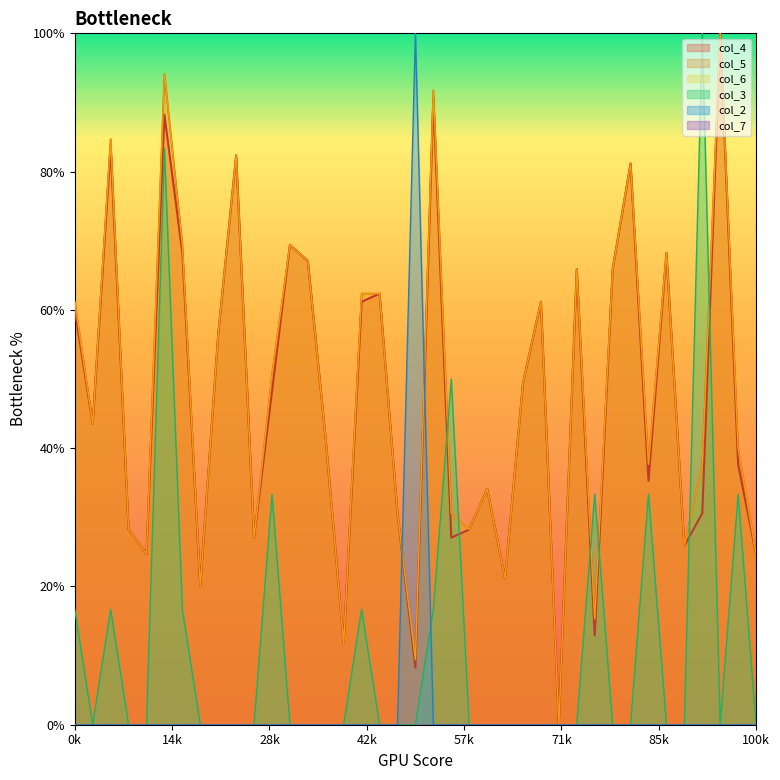

Where does the col_6 series first go above 43?

0k